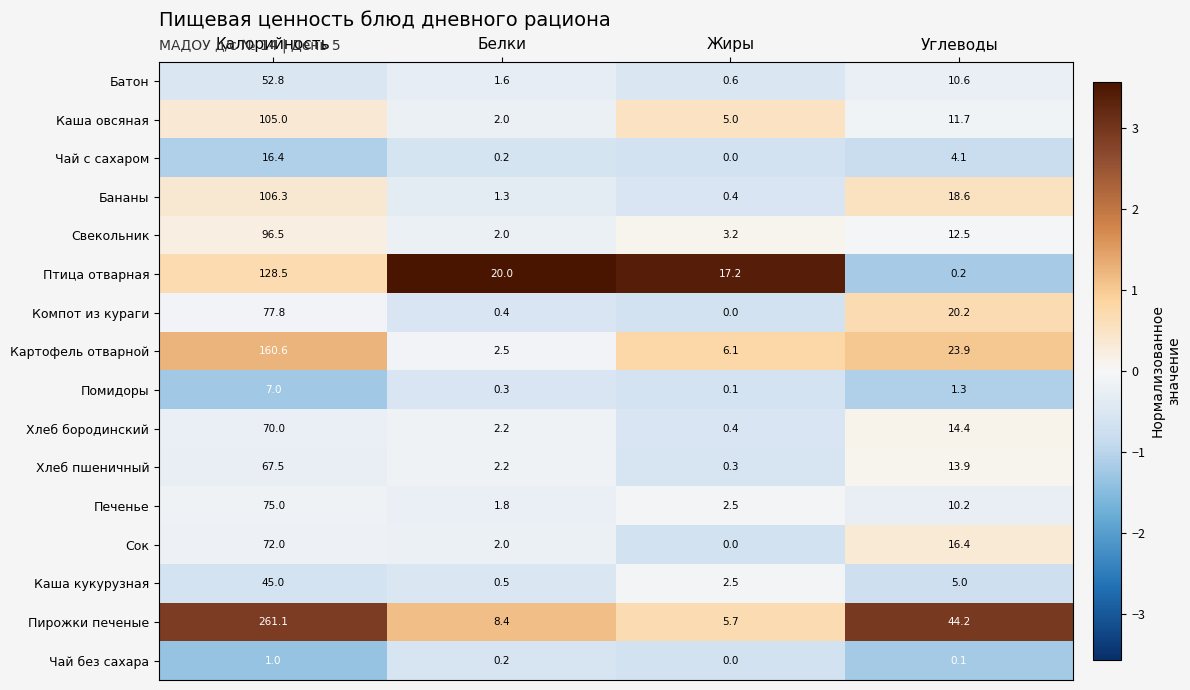

The value of Батон at Углеводы is 10.6. True or false?

True